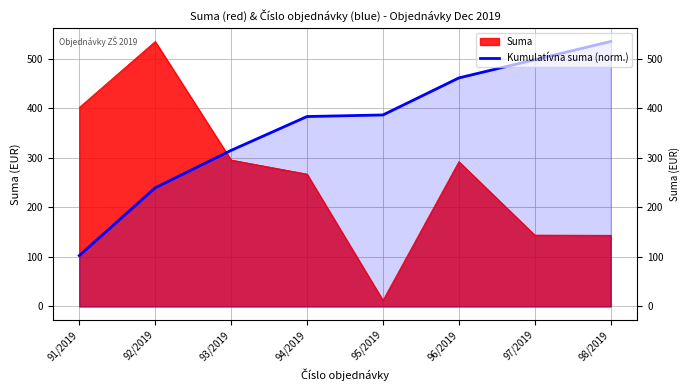

What is the label of the 7th point from the left?

97/2019